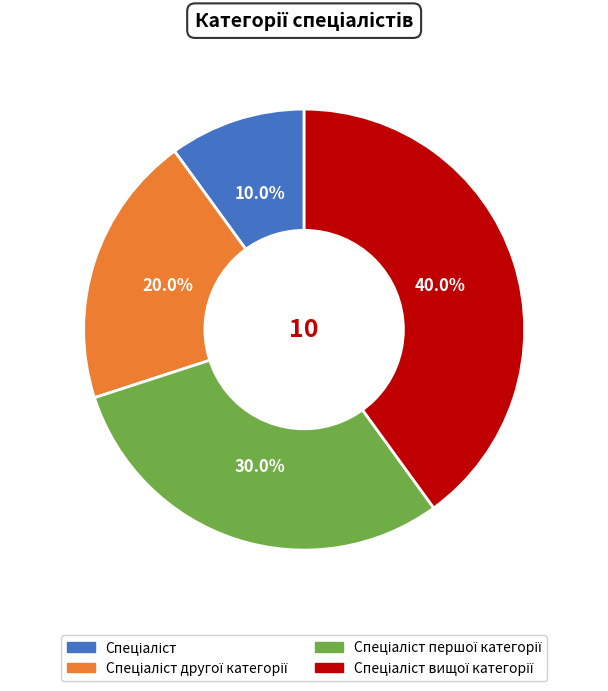

Count the number of slices in the pie.

4